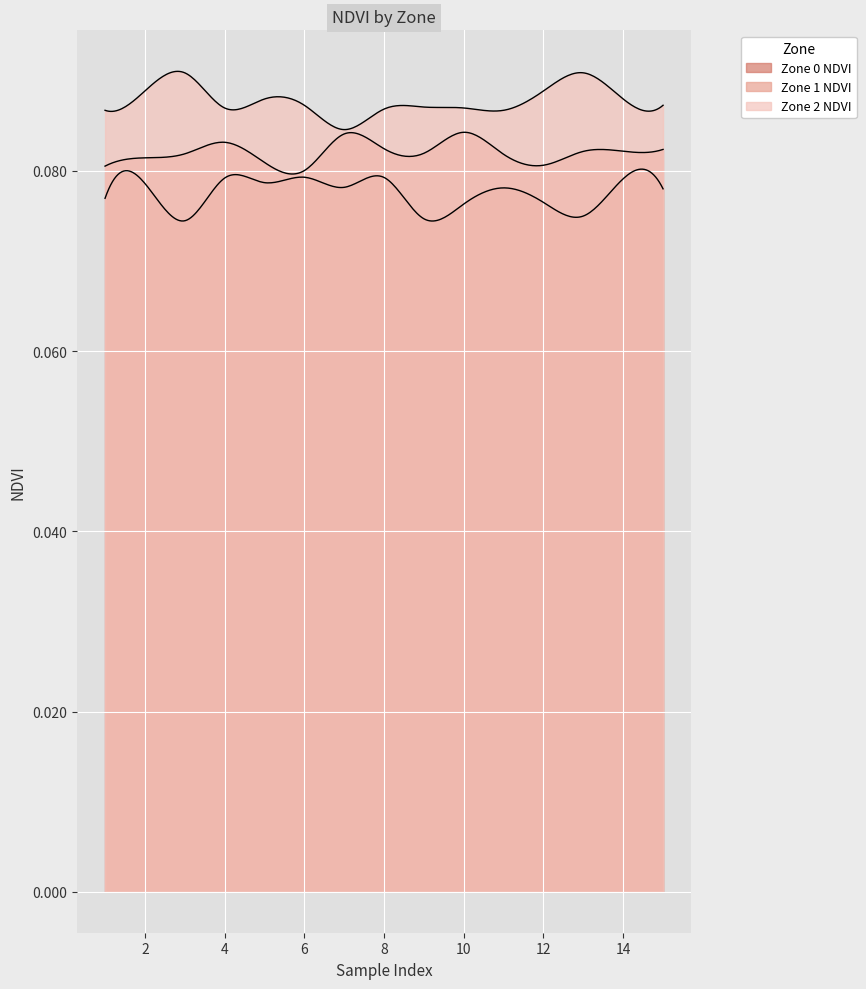

What are all the series names shown in the legend?

Zone 0 NDVI, Zone 1 NDVI, Zone 2 NDVI